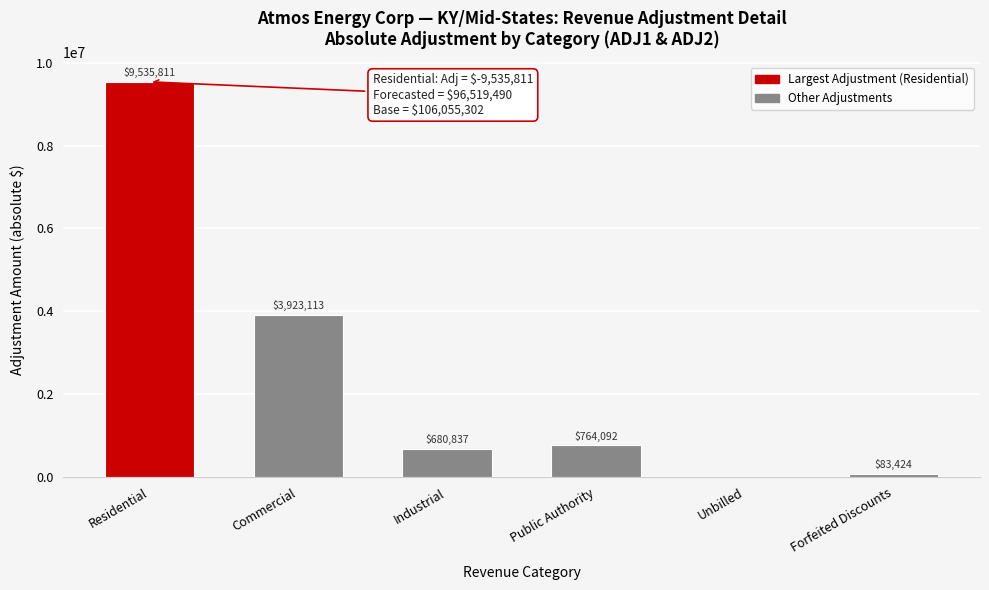

At which label is the value closest to 4767905?

Commercial